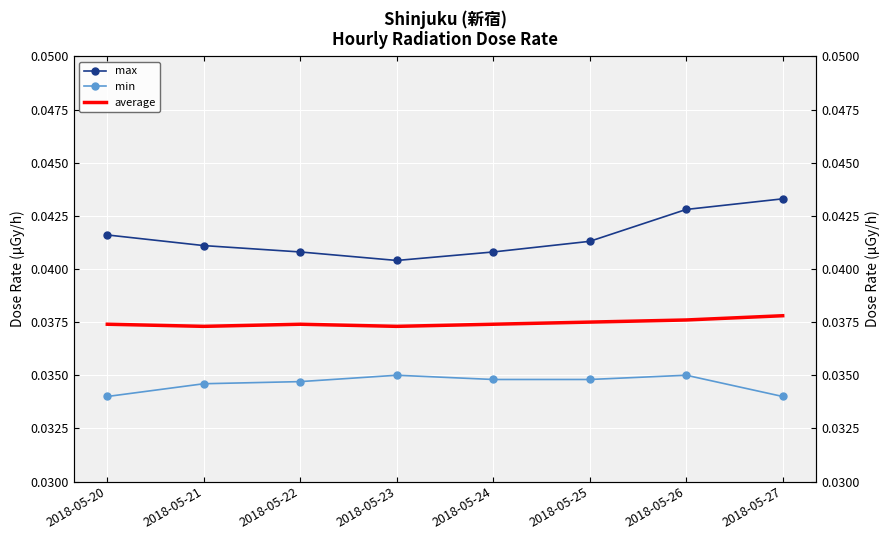

Between 2018-05-22 and 2018-05-23, which series saw the biggest shift?

max